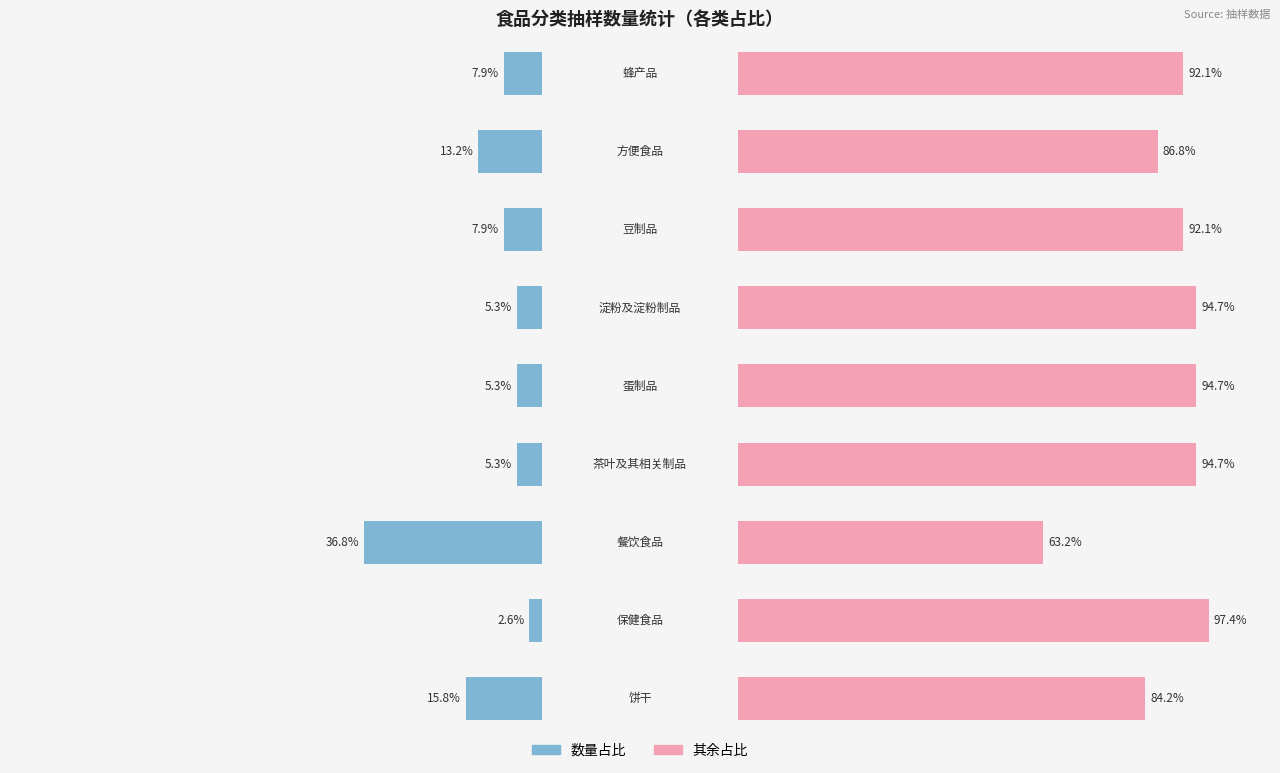

What are all the series names shown in the legend?

数量占比, 其余占比